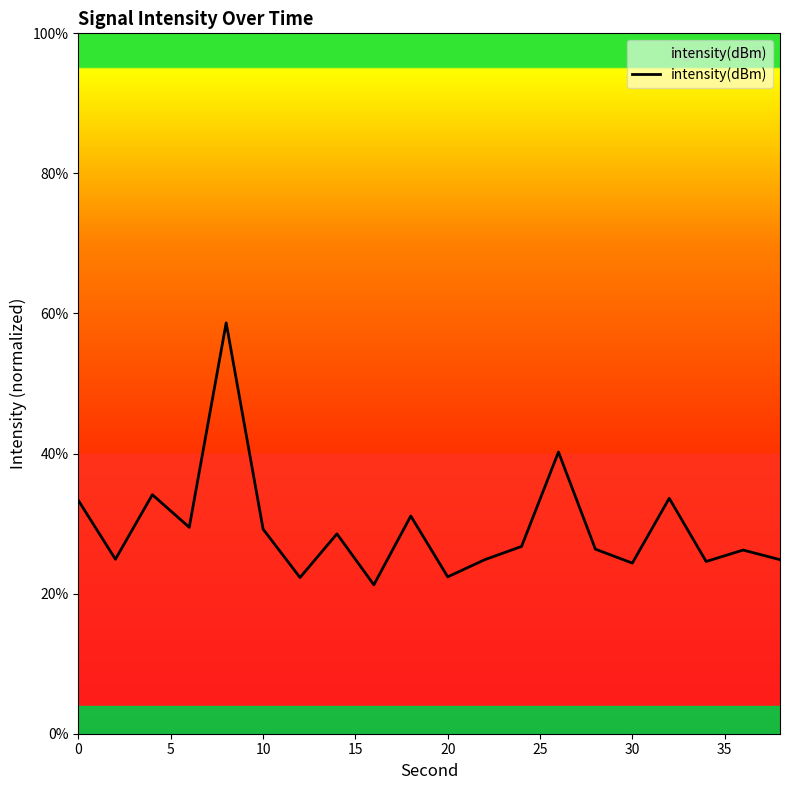

What is the difference between the maximum and minimum values?

37.4